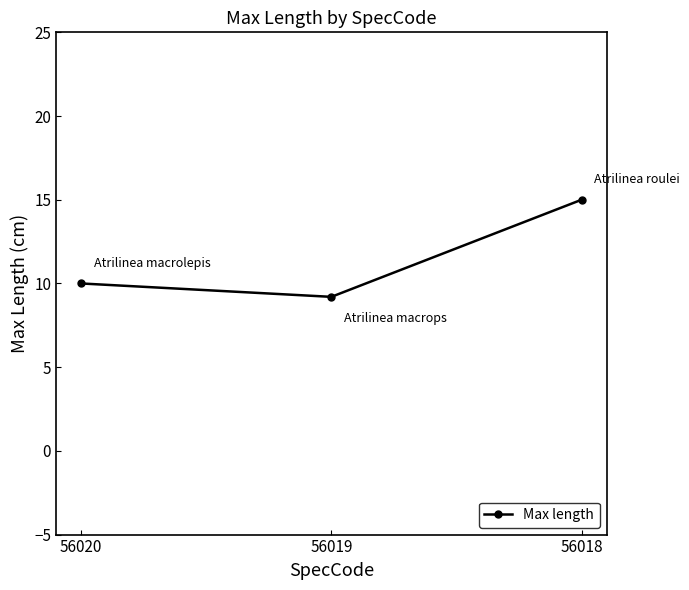

Reading left to right, transcribe all the data shown in this chart.

10.0	9.2	15.0